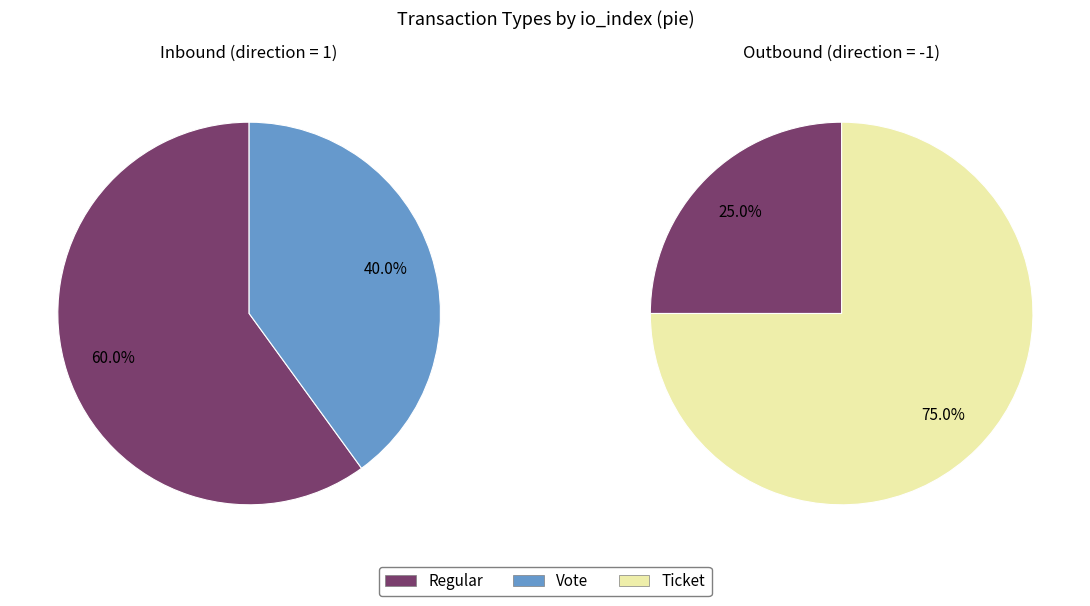

The 1 slice represents 1% of the pie. True or false?

False